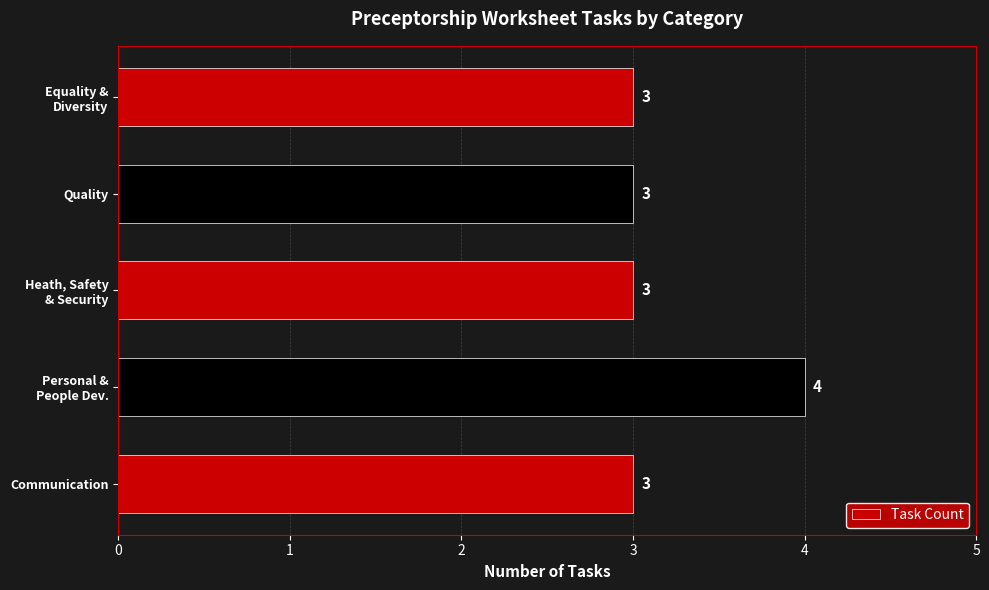

Count the values in the range 3 to 4.

5